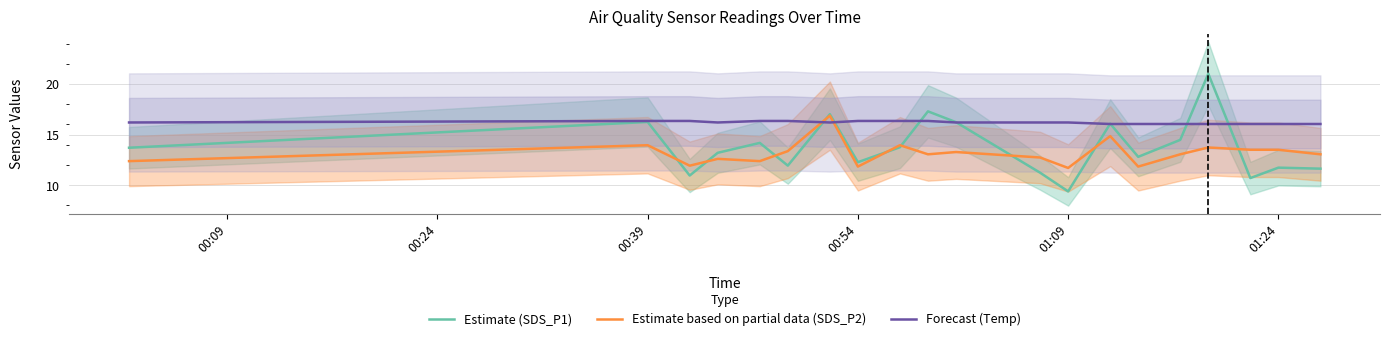

Which category has the lowest value in the Estimate (SDS_P1) series?

01:09